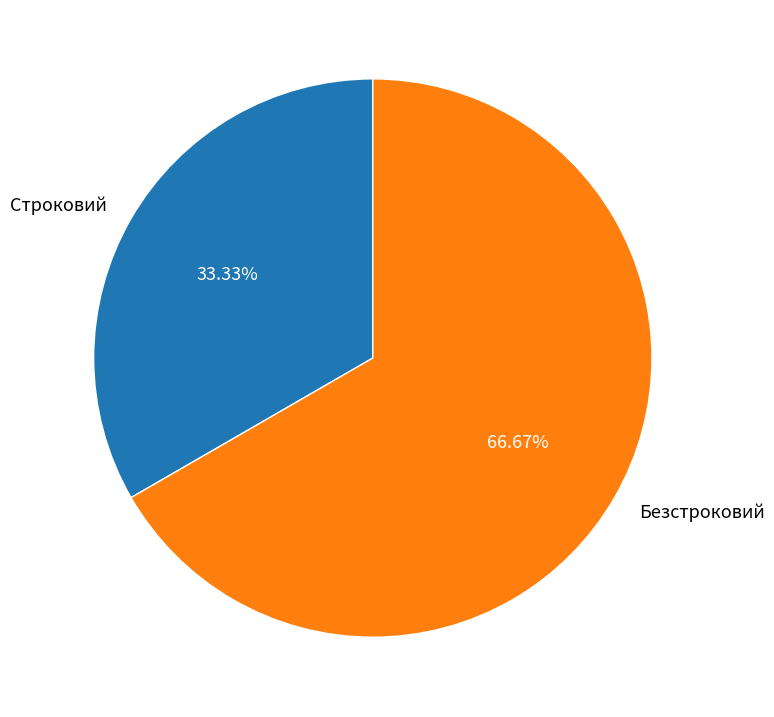

Which category has the smallest portion of the pie?

Строковий